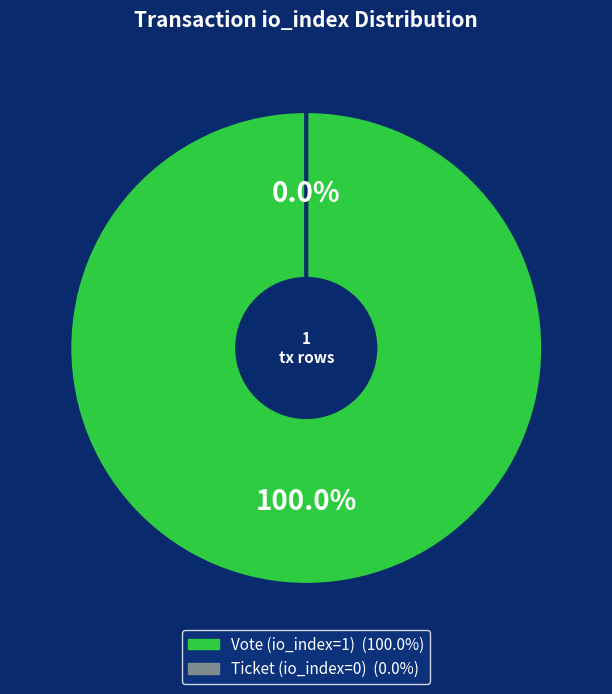

How many segments does this pie chart have?

2